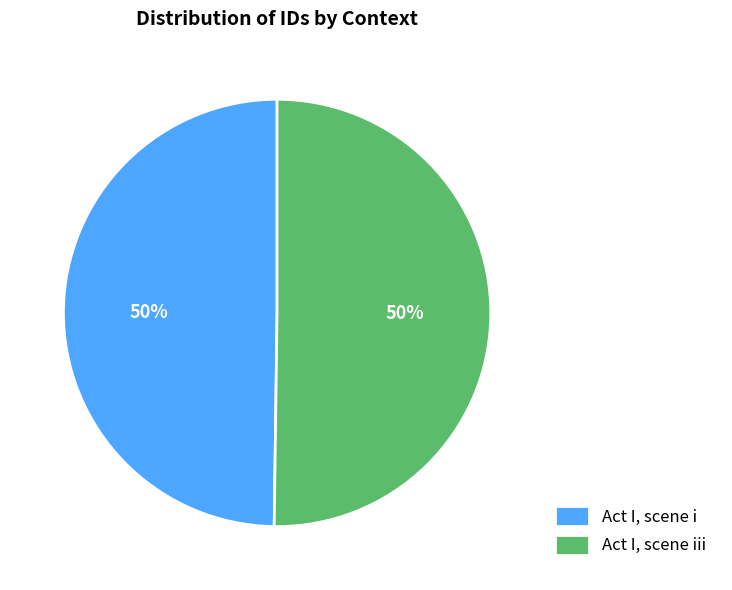

Combined, do Act I, scene iii and Act I, scene i account for over 50%?

Yes